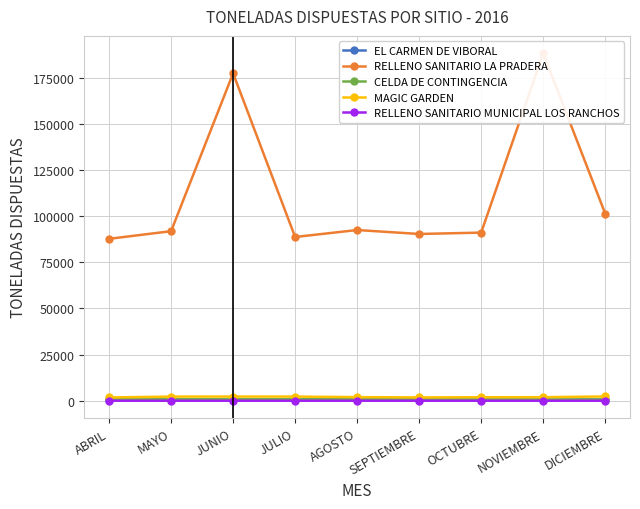

What is the label of the 6th point from the right?

JULIO